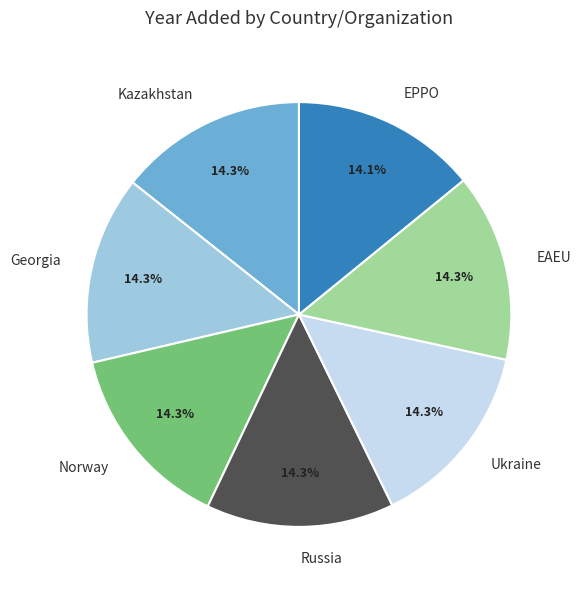

How many slices are in this pie chart?

7